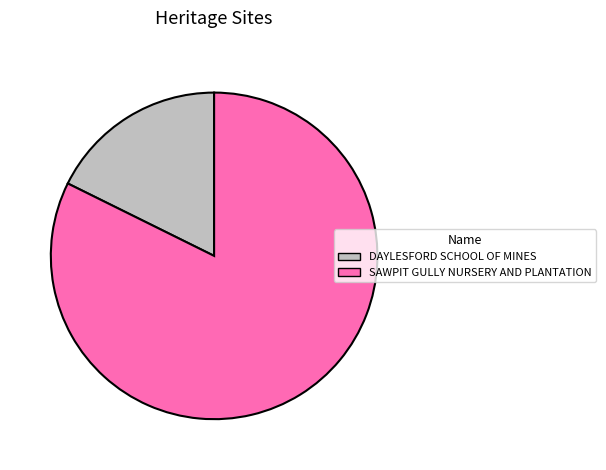

Is there any slice that represents more than half of the pie?

Yes